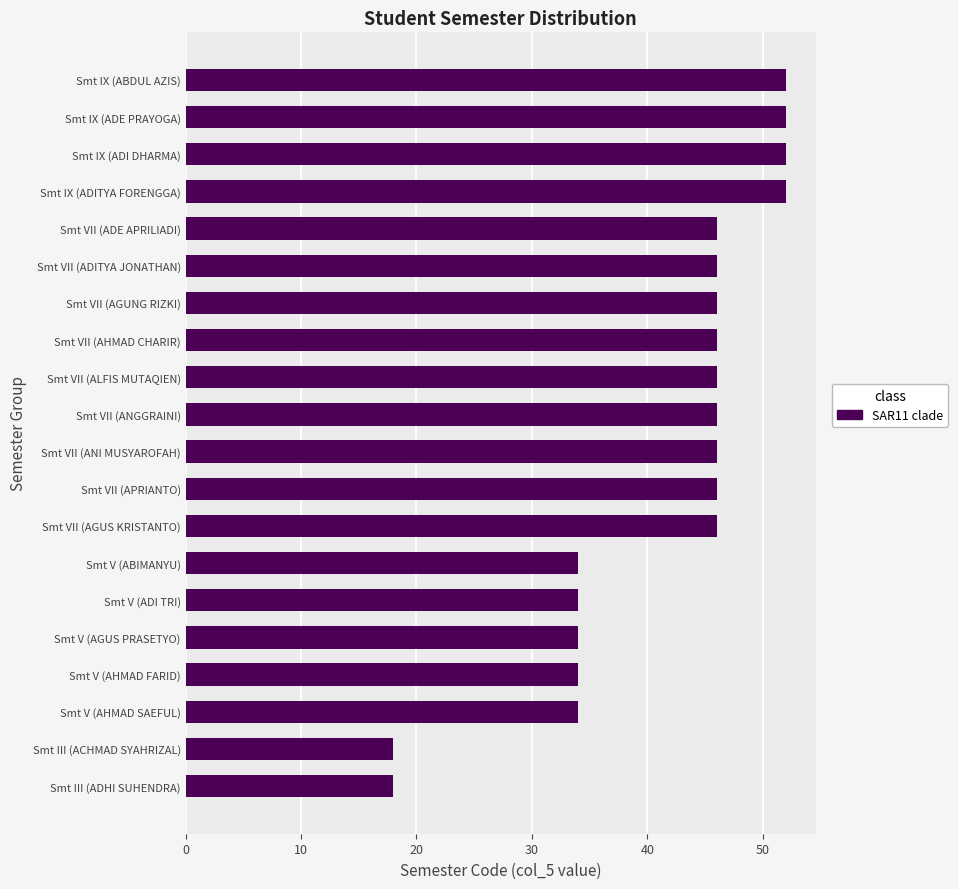

What position from the top is Smt VII (AHMAD CHARIR)?

8